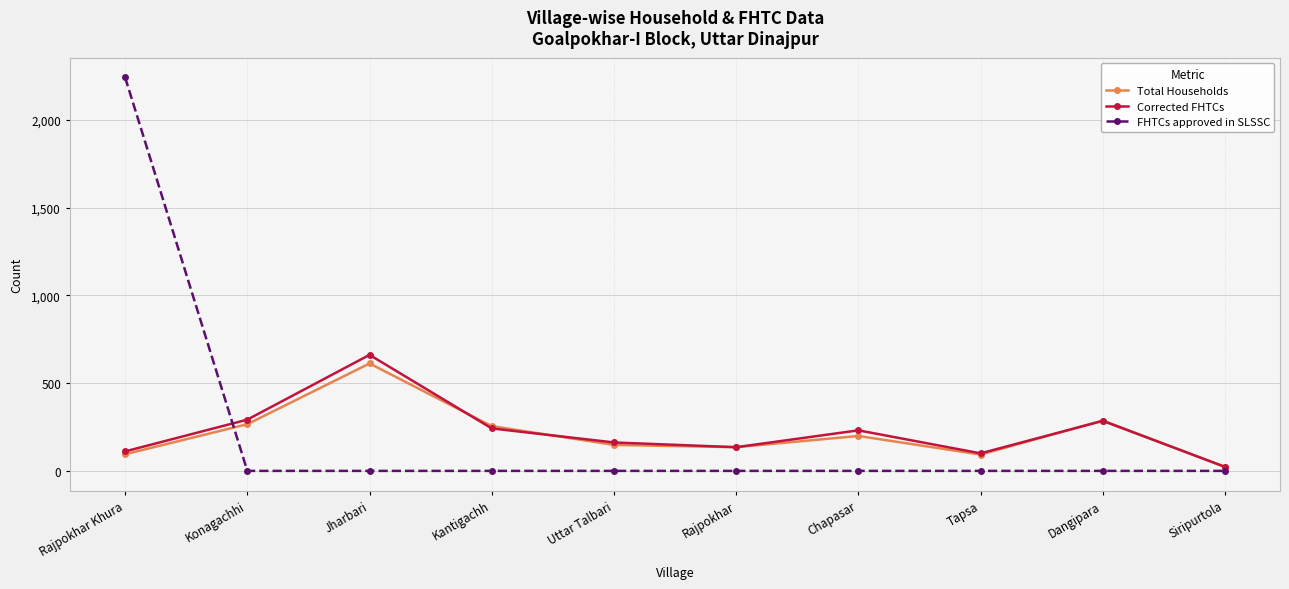

At which category does Total Households reach its first local peak?

Jharbari